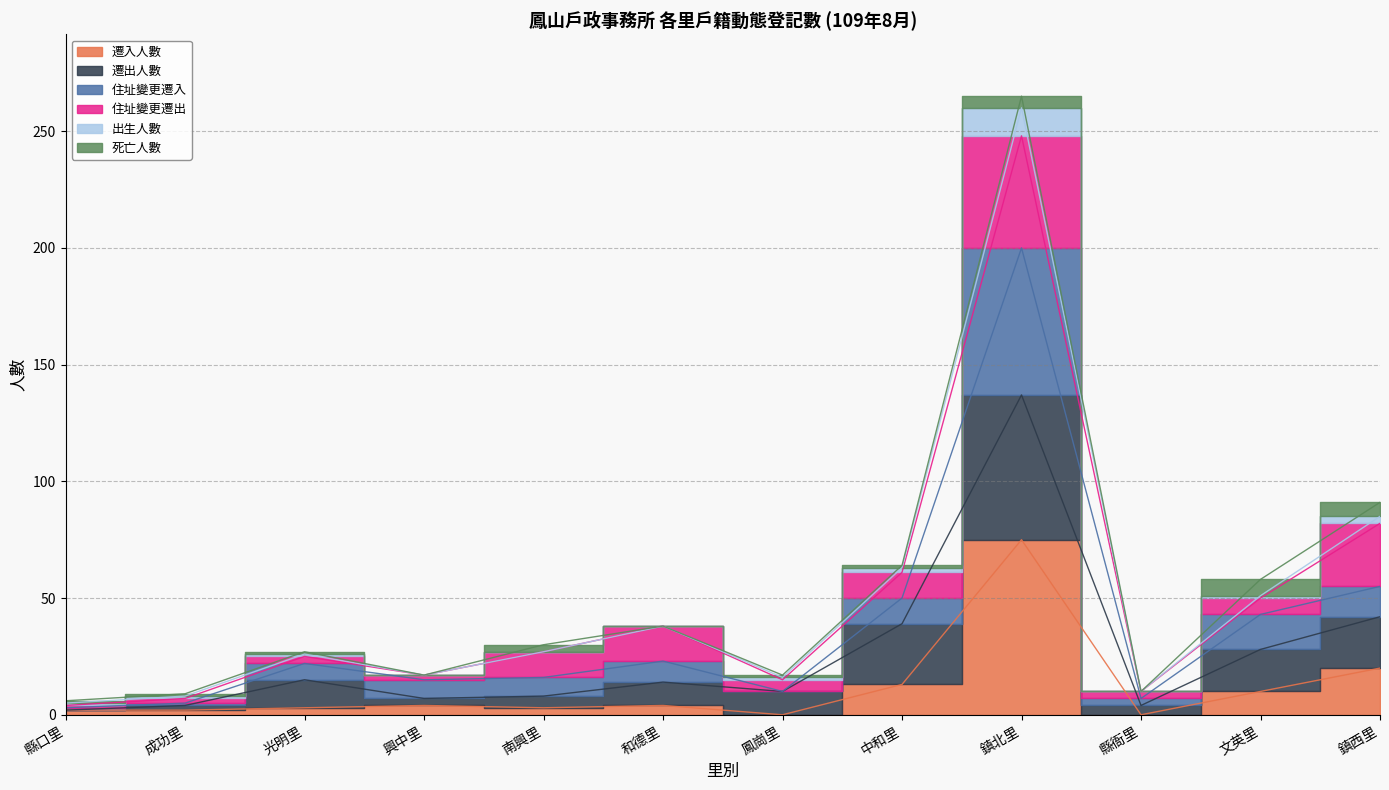

The 遷出人數 series shows 15 at 鳳崗里. True or false?

False